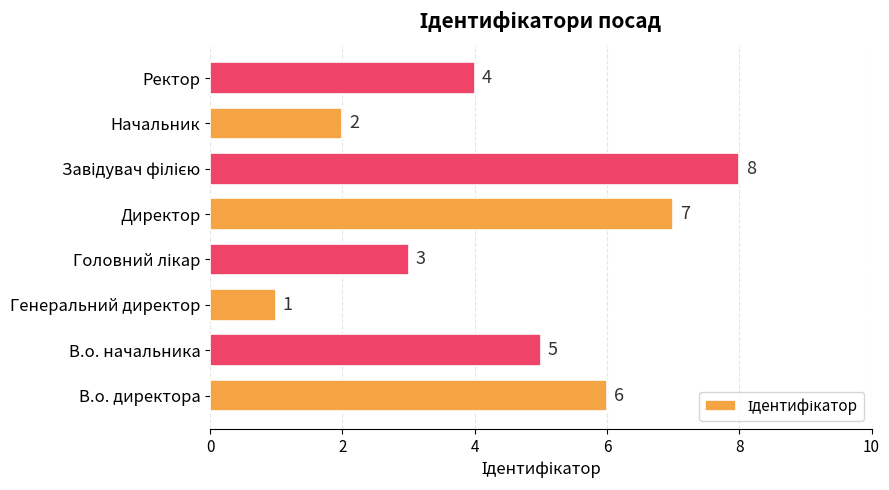

What is the difference between the second highest and minimum values?

6